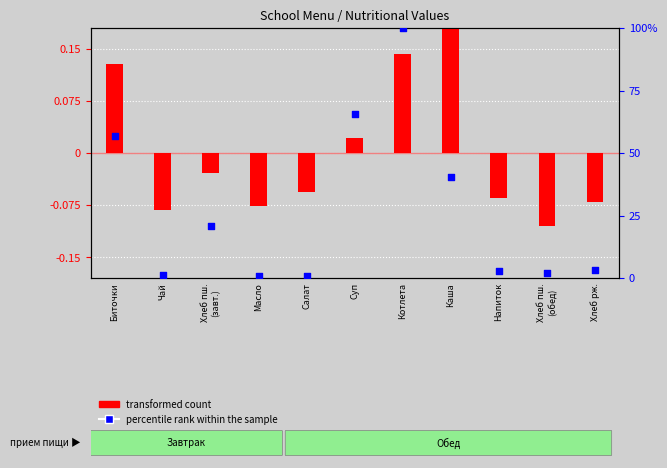

Is the value of percentile rank within the sample at Каша greater than the value of transformed count at Чай?

Yes